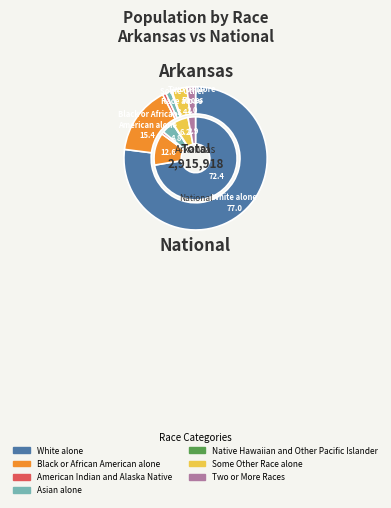

Which slice is the smallest?

Native Hawaiian and Other Pacific Islander